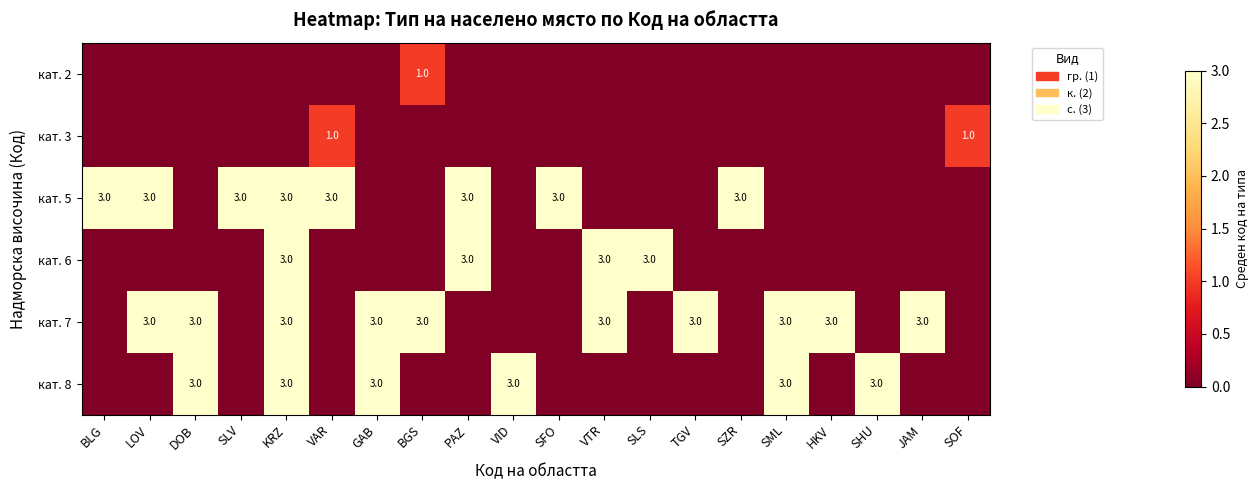

The value of кат. 7 at LOV is 4. True or false?

False